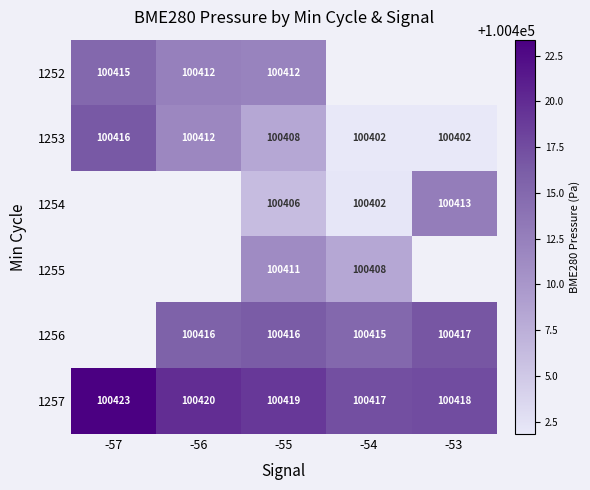

True or false: 1254 has a value of 61449.2 at -53.

False